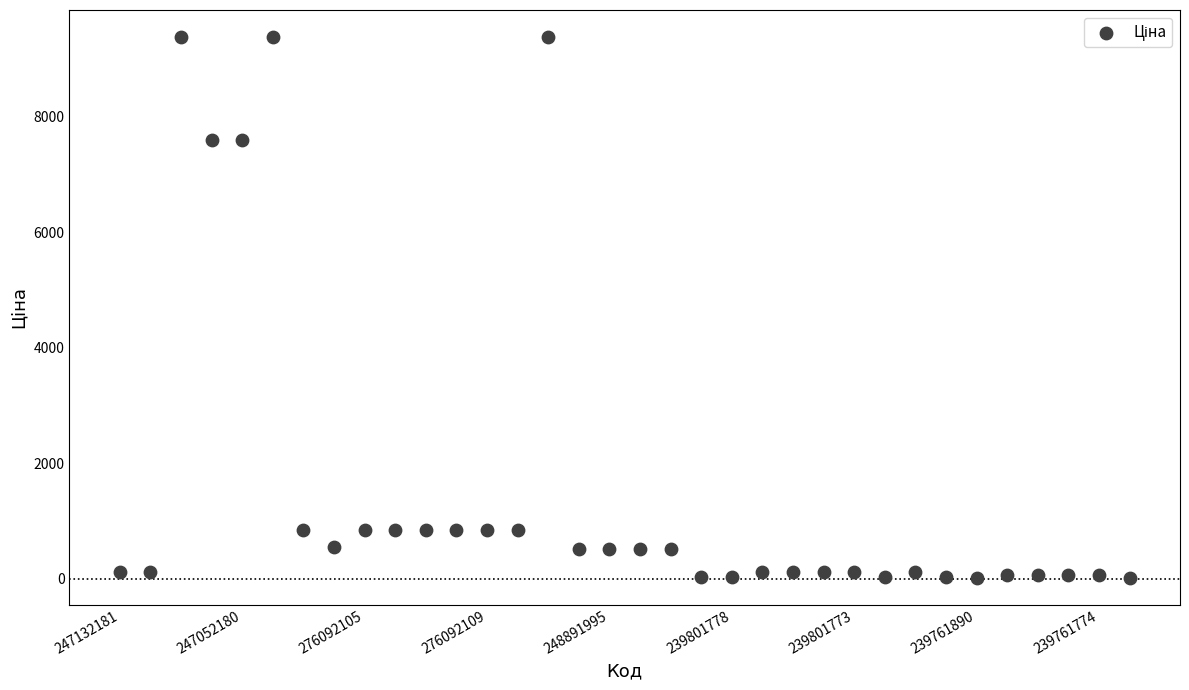

What is the range of Y values (max minus min)?

9368.0